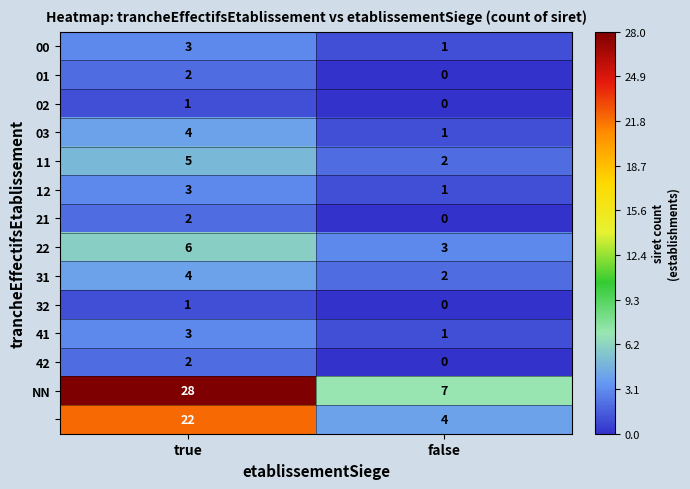

What is the maximum value shown in the chart?

28